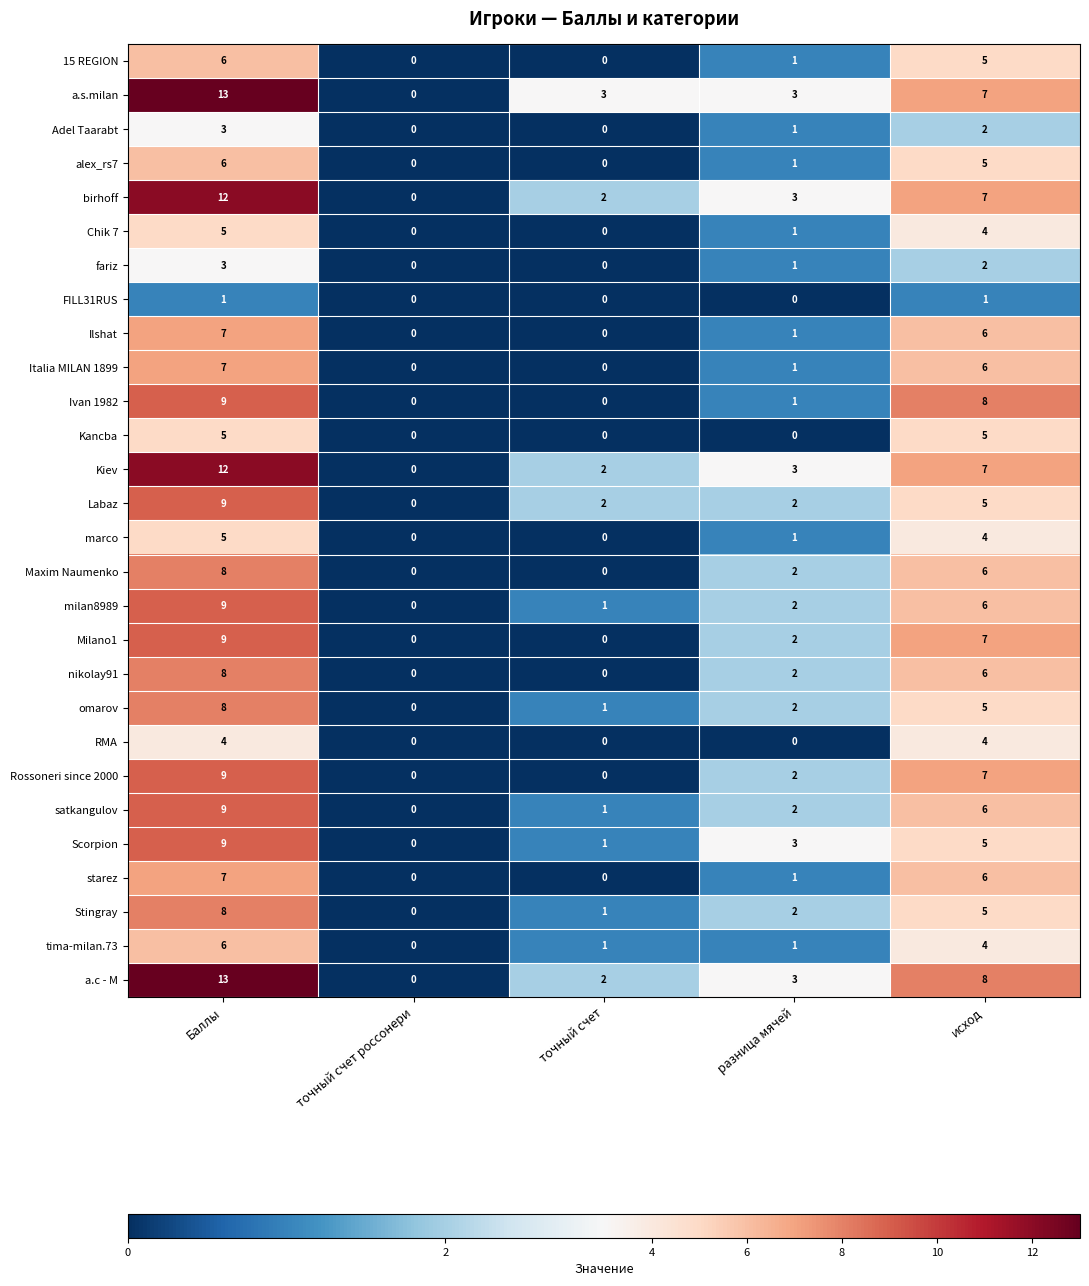

At which label does Italia MILAN 1899 first exceed 1?

Баллы